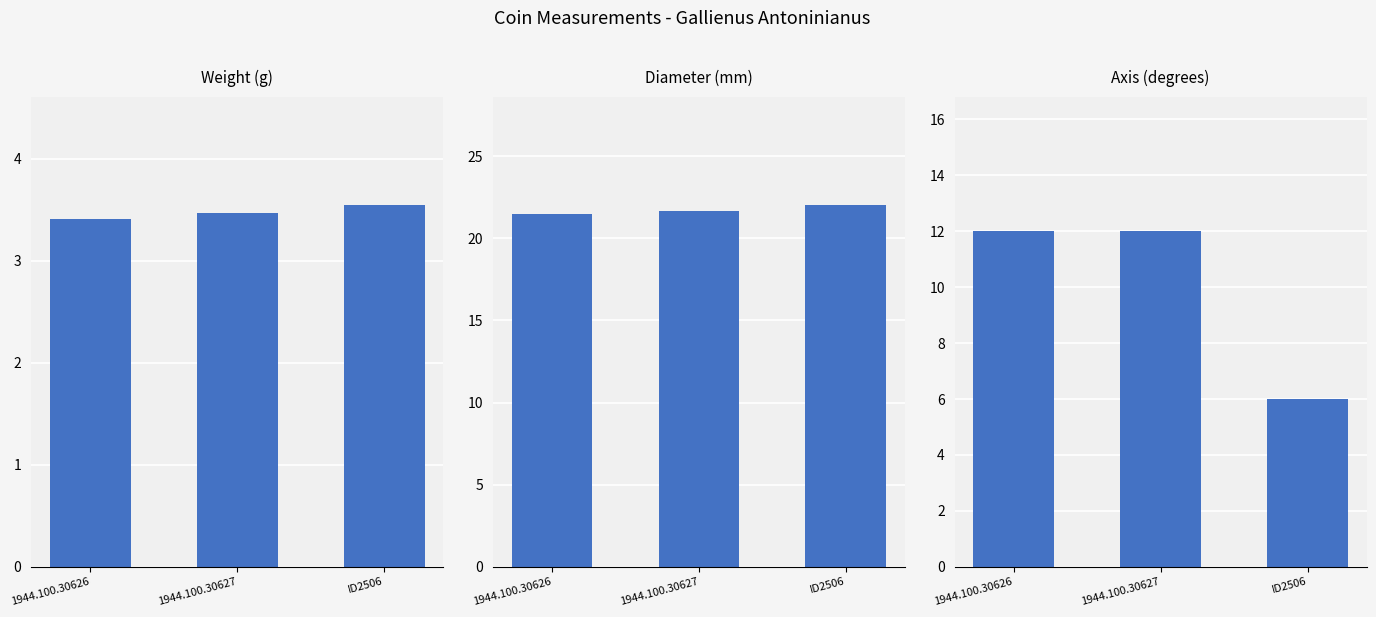

The weight series shows 3.5 at ID2506. True or false?

True